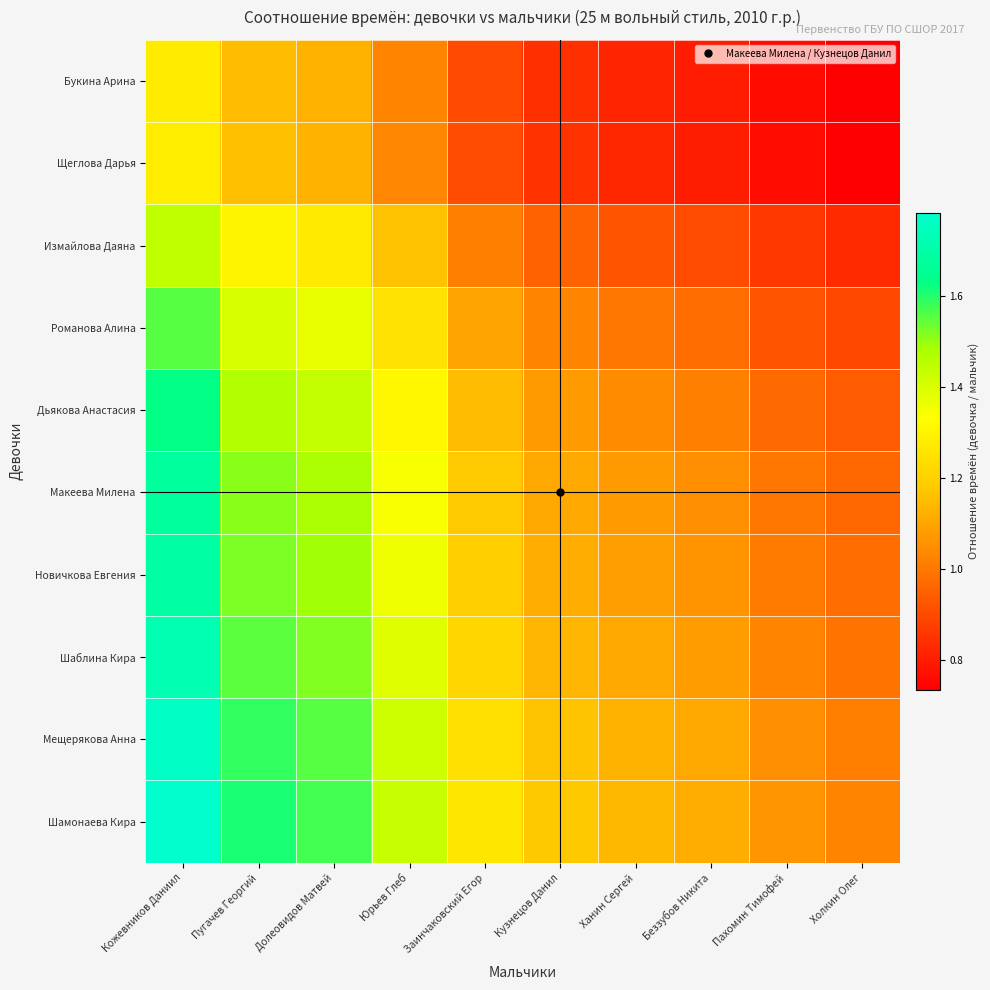

Which series has the largest range (max minus min)?

Шамонаева Кира